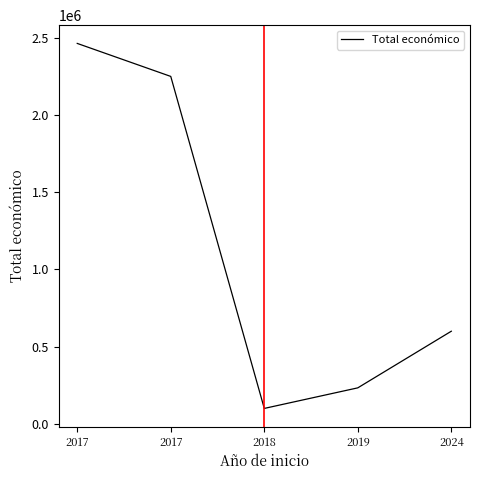

How many distinct data groups are displayed?

1